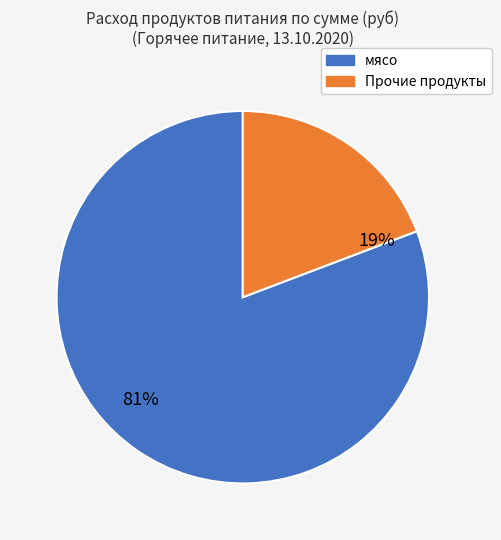

To the nearest percent, what is the average slice percentage?

50%